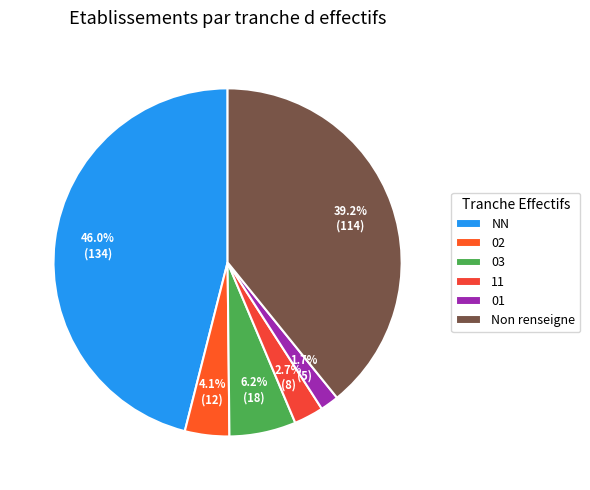

Which slice is the largest?

NN